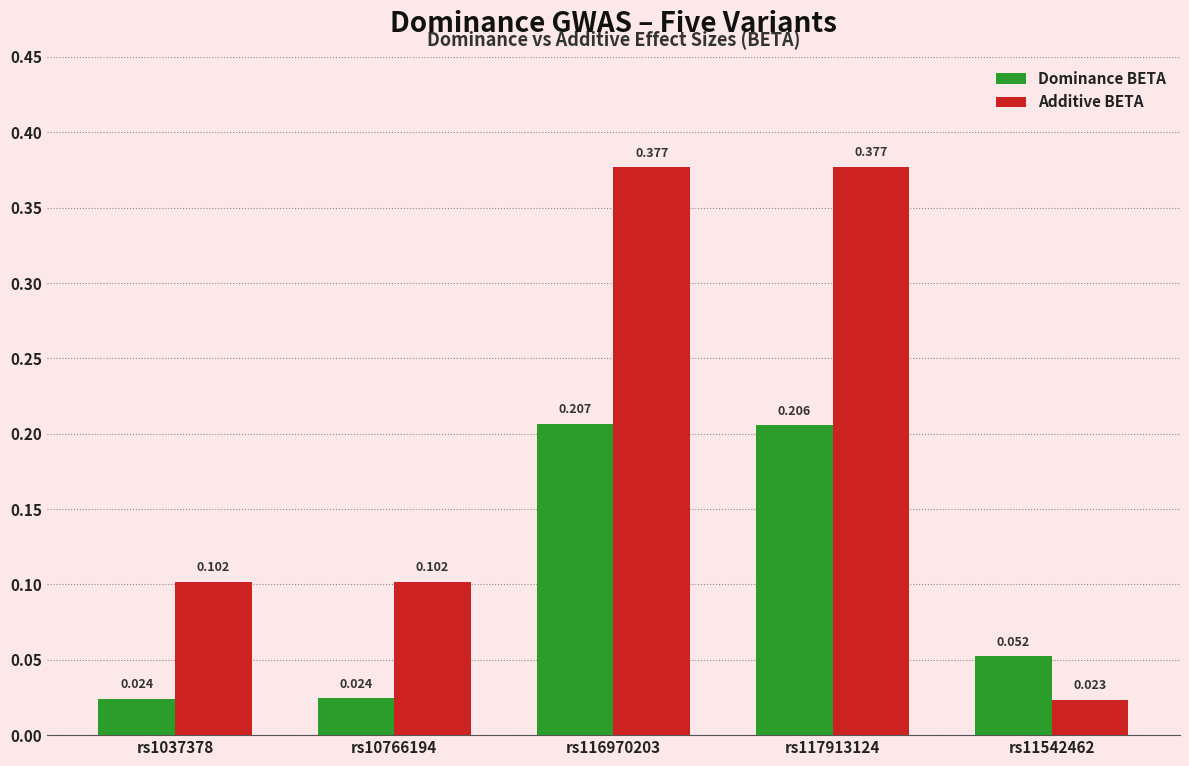

What is the label of the 1st bar from the left?

rs1037378